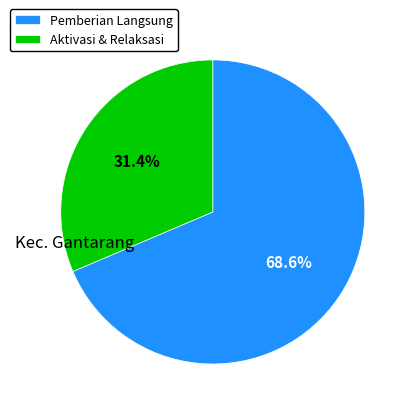

How many slices are in this pie chart?

2